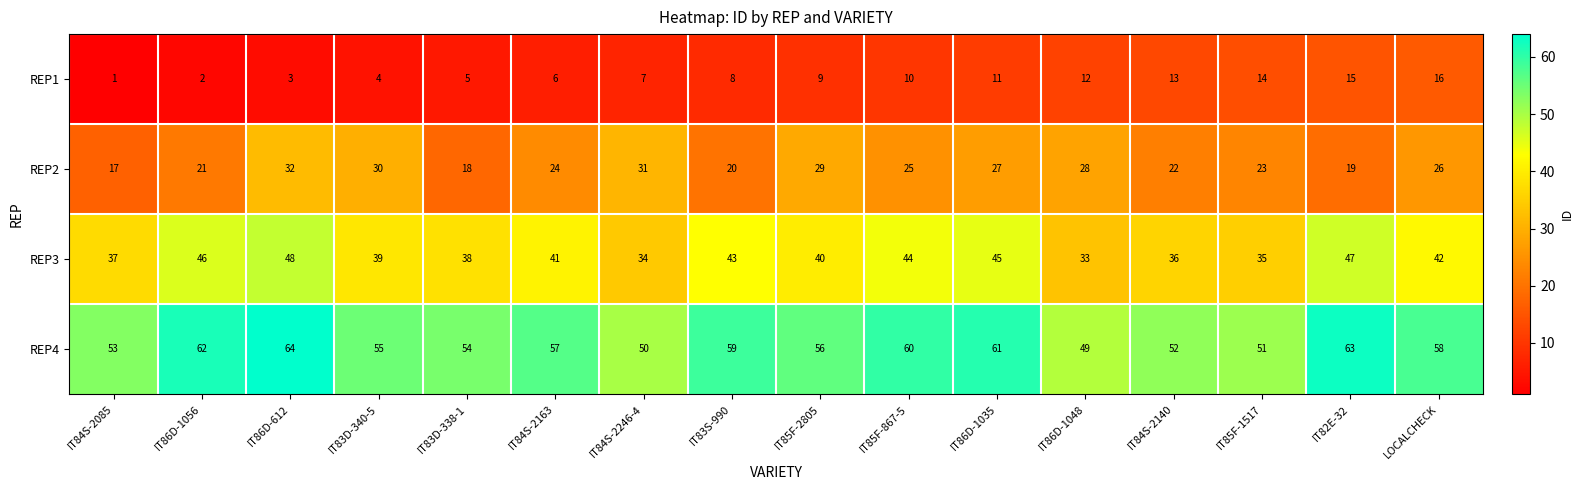

What is the difference between the highest and lowest values at IT84S-2246-4?

43